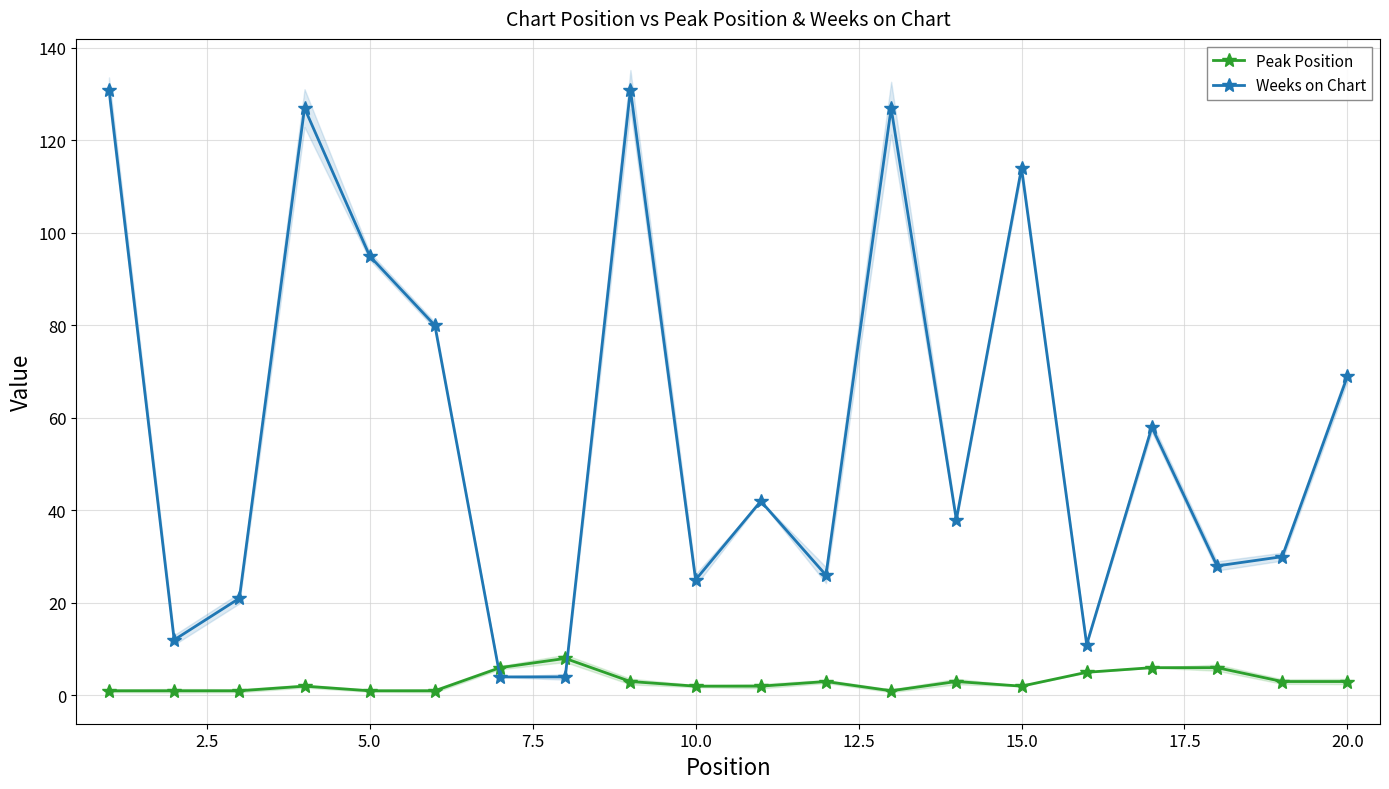

Which series has the widest spread of values?

Weeks on Chart